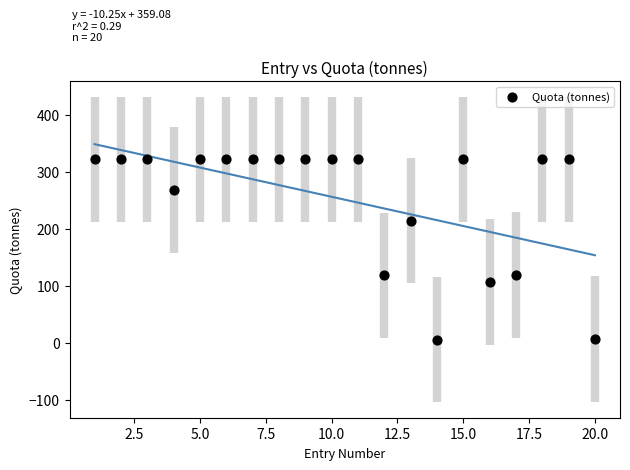

What is the range of Y values (max minus min)?

316.1